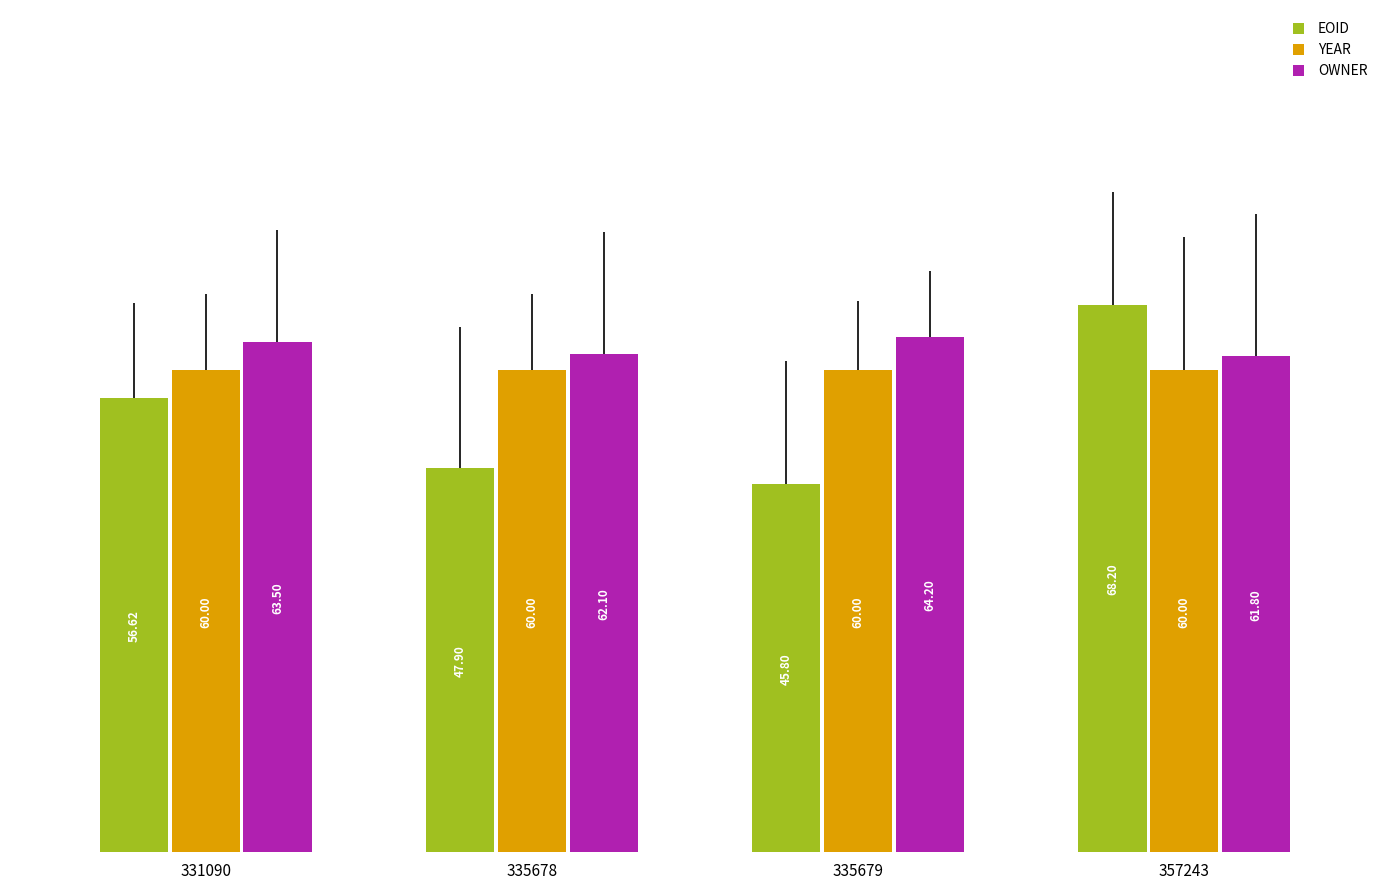

At how many categories does at least one series exceed 52?

4